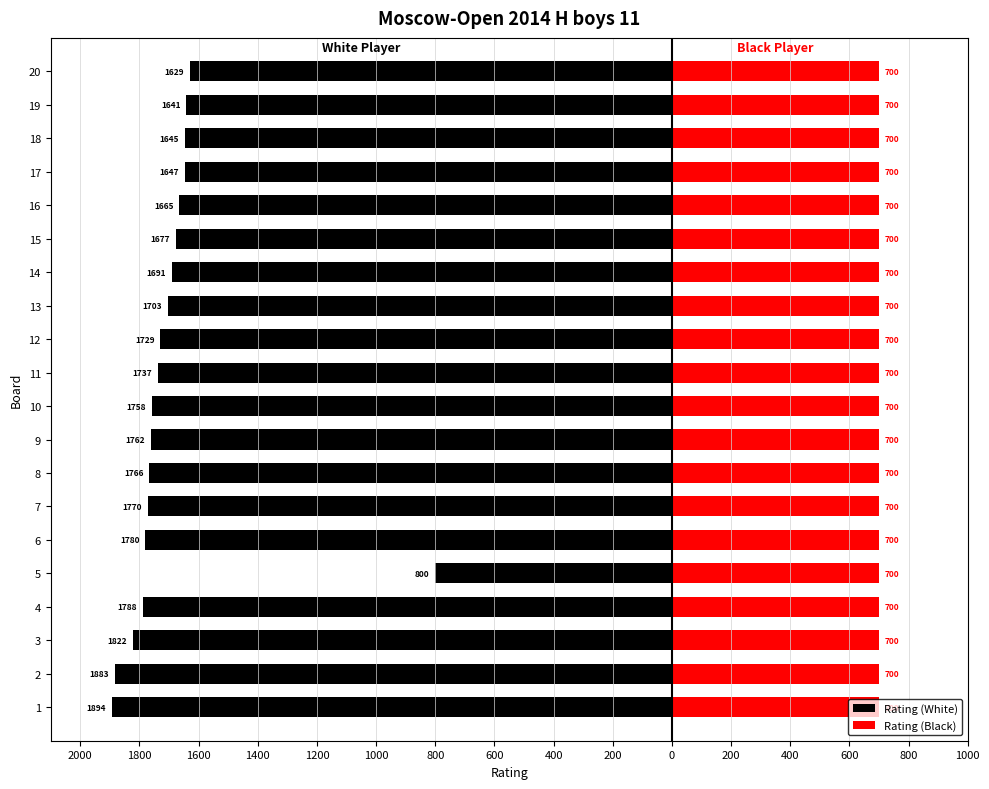

What is the average value of the Rating (White) series?

-1689.3